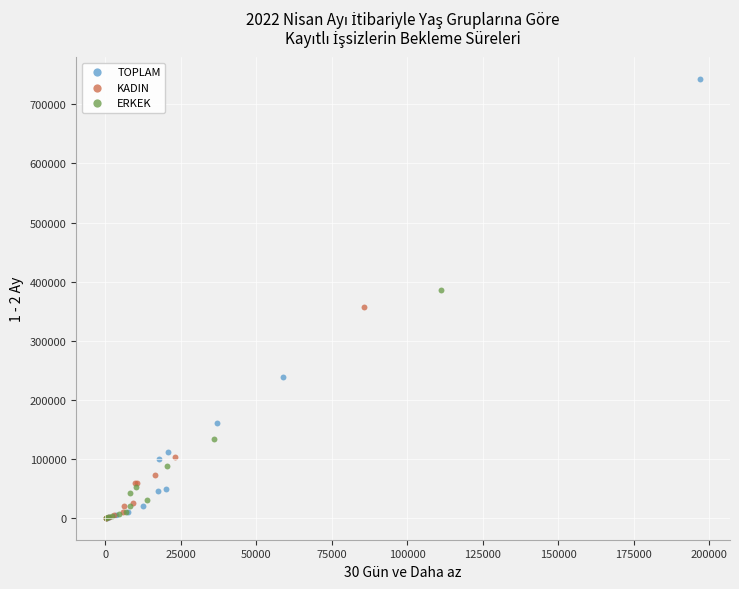

Which series reaches the maximum Y coordinate?

TOPLAM